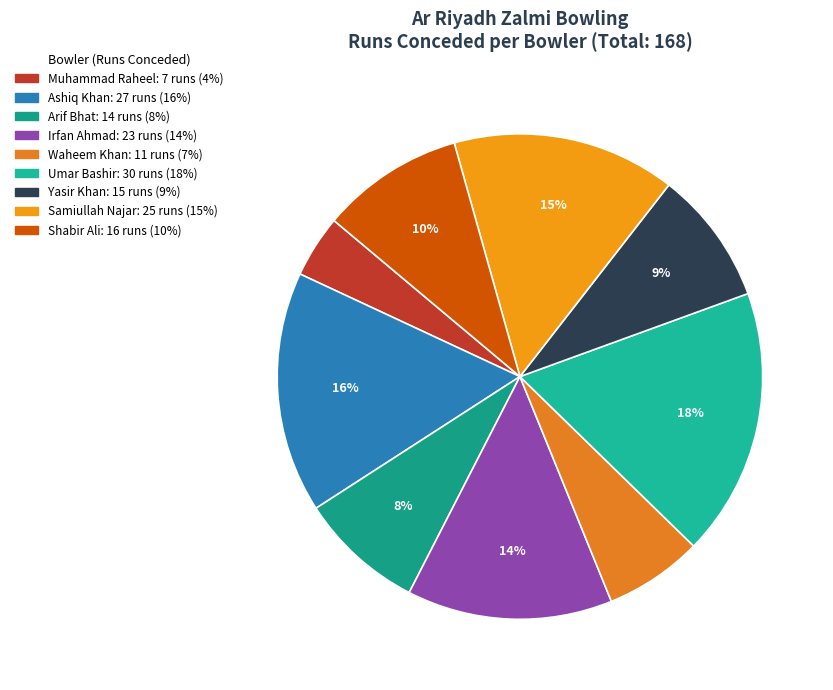

Which slice is the largest?

Umar Bashir